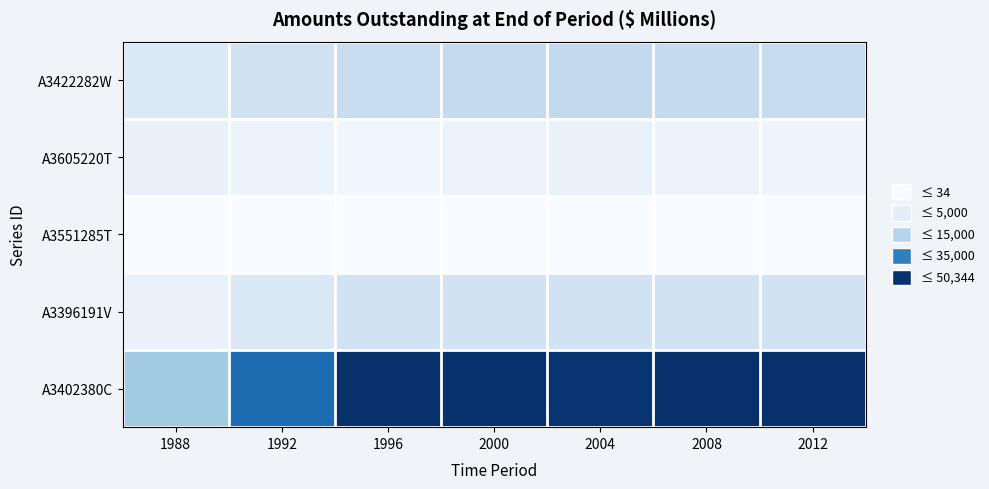

Rank the series at 2012 from lowest to highest value.

A3551285T, A3605220T, A3396191V, A3422282W, A3402380C